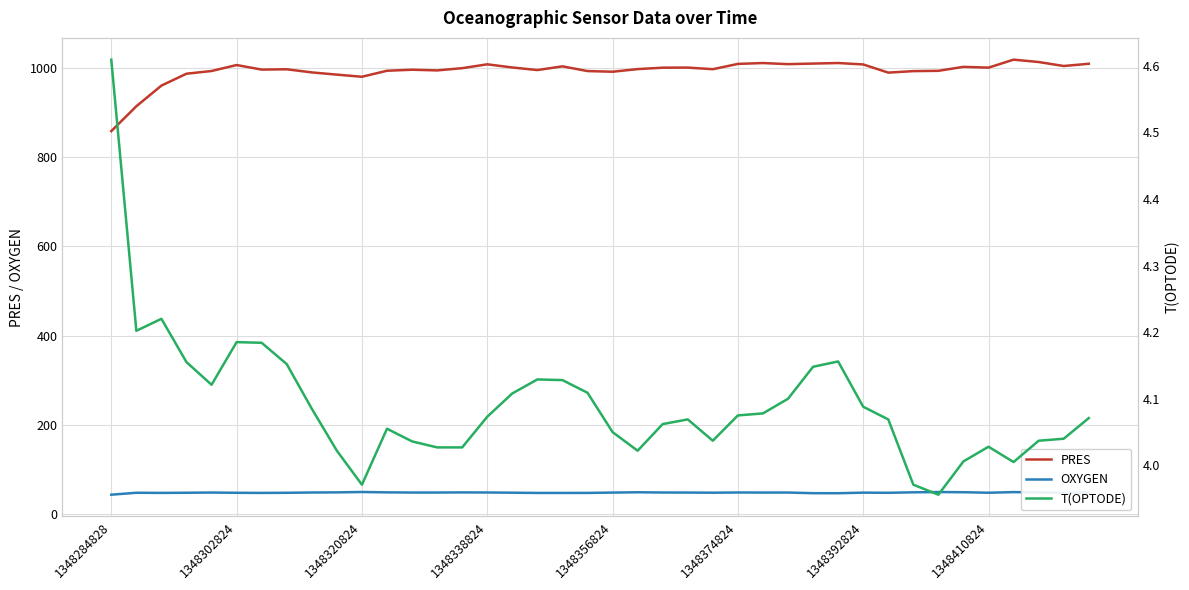

What is the minimum value for OXYGEN?

43.4